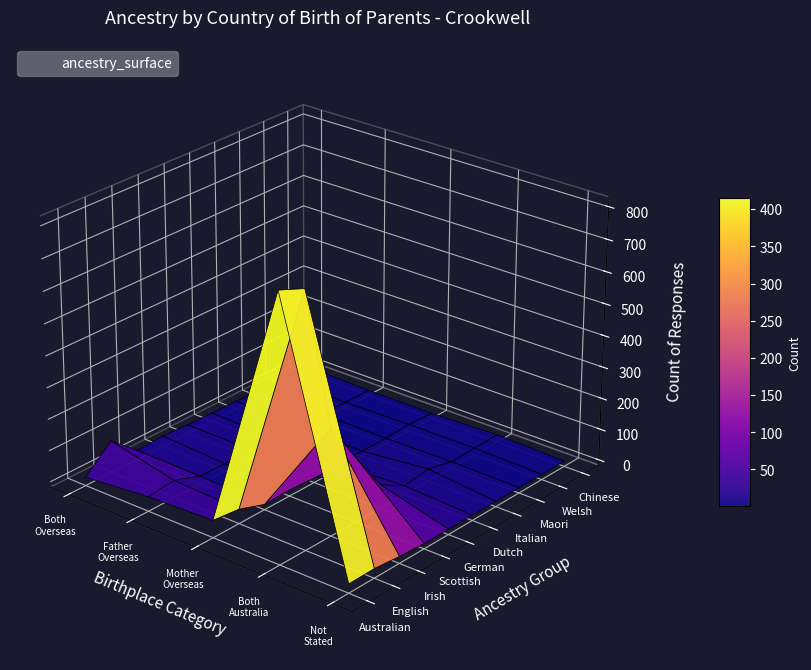

Which series has the largest total across all categories?

English